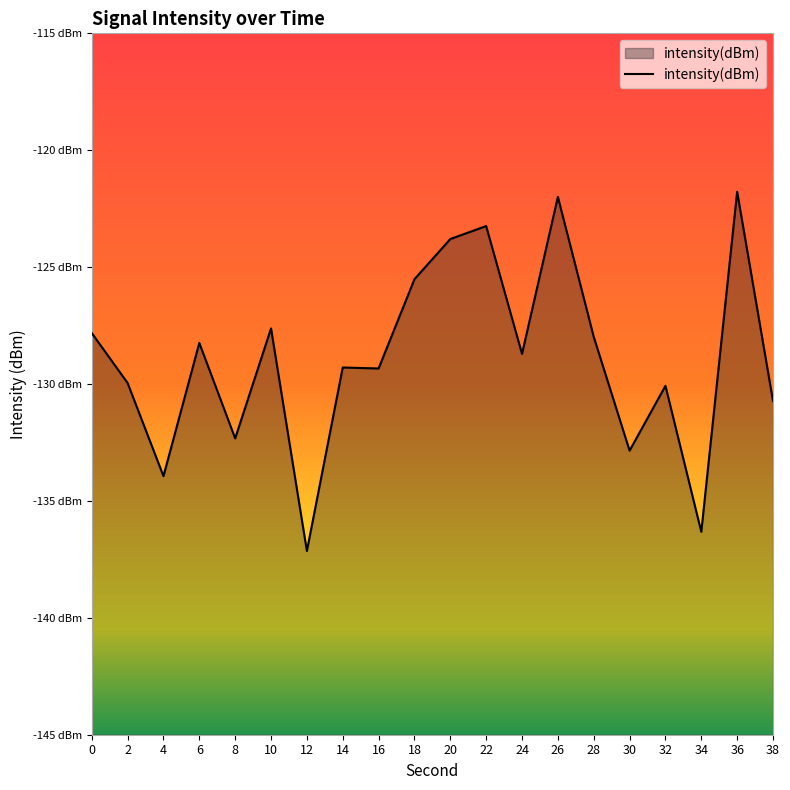

The value at 0 is -127.8. True or false?

True